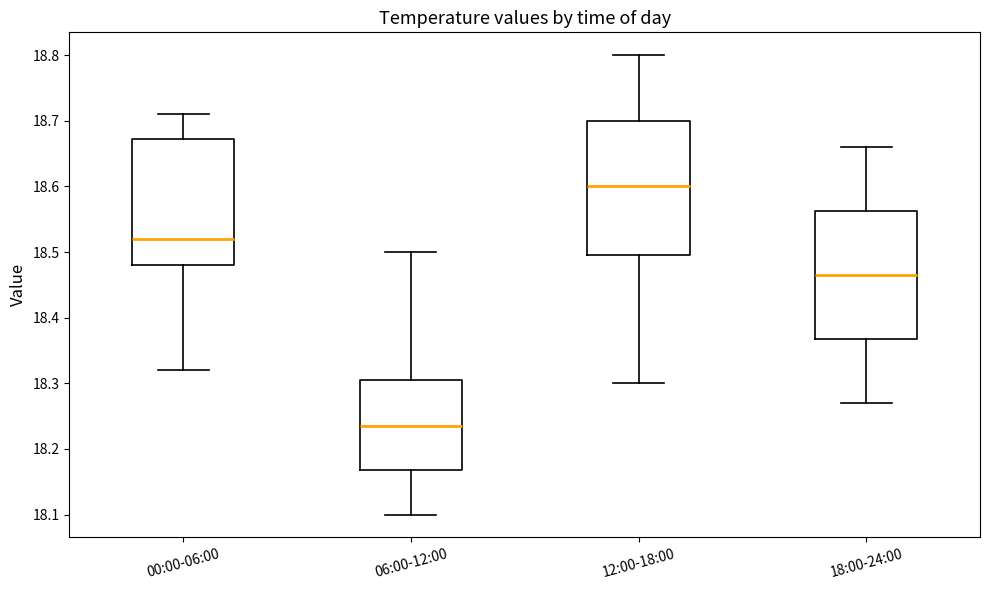

Where is the lower edge of the box for 18:00-24:00 on the y-axis? The values are not printed on the chart, so give them approximately, as read against the axis.

18.37